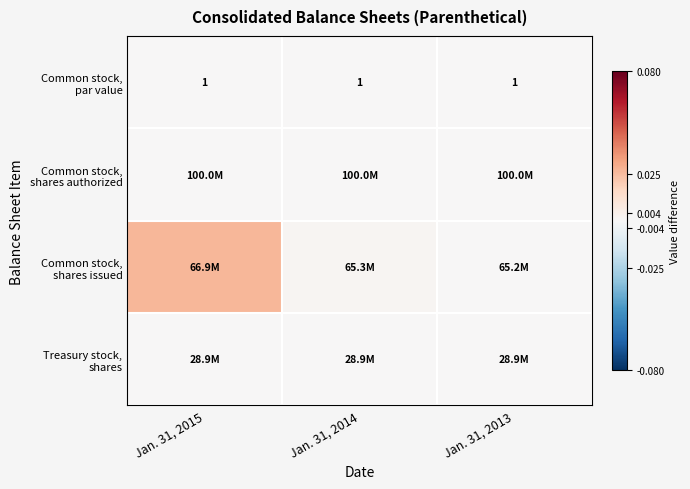

How many distinct data groups are displayed?

4